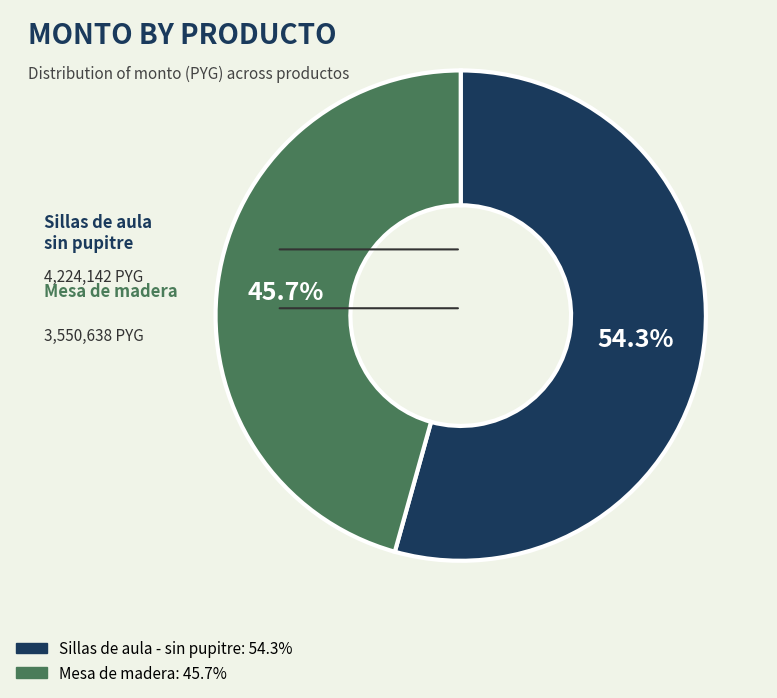

To the nearest percent, what is the average slice percentage?

50%